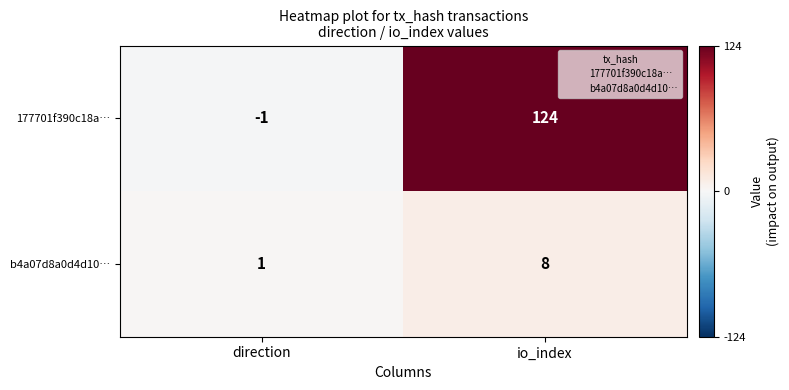

Rank the series by their maximum value, from highest to lowest.

177701f390c18a…, b4a07d8a0d4d10…